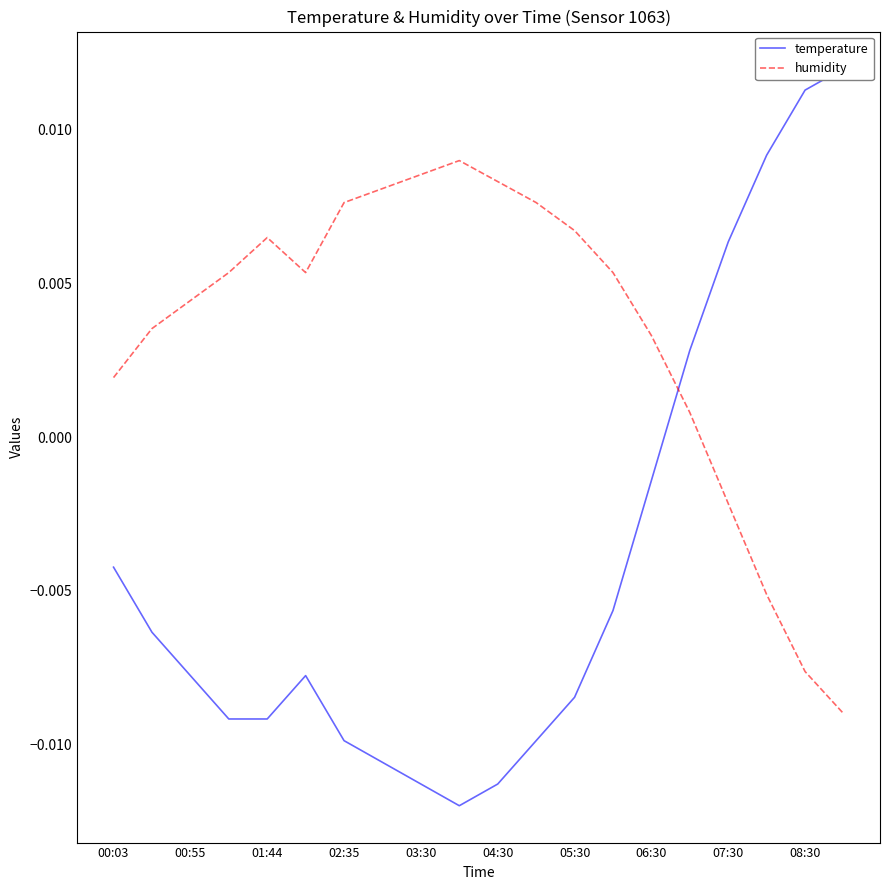

Where does the humidity series first go above 0?

00:03